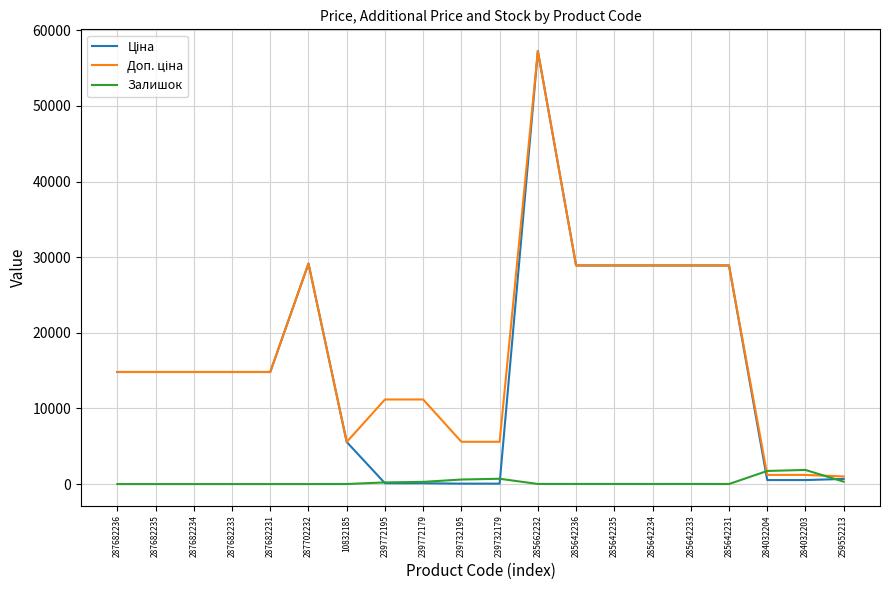

What is the spread (max minus min) of values at 287682236?

14817.6